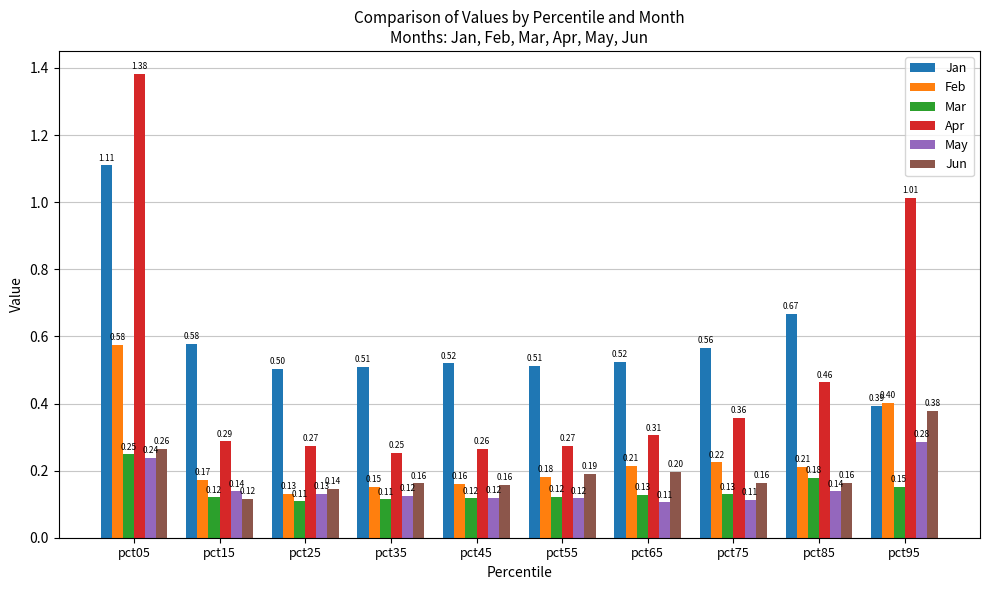

Which series has the widest spread of values?

Apr